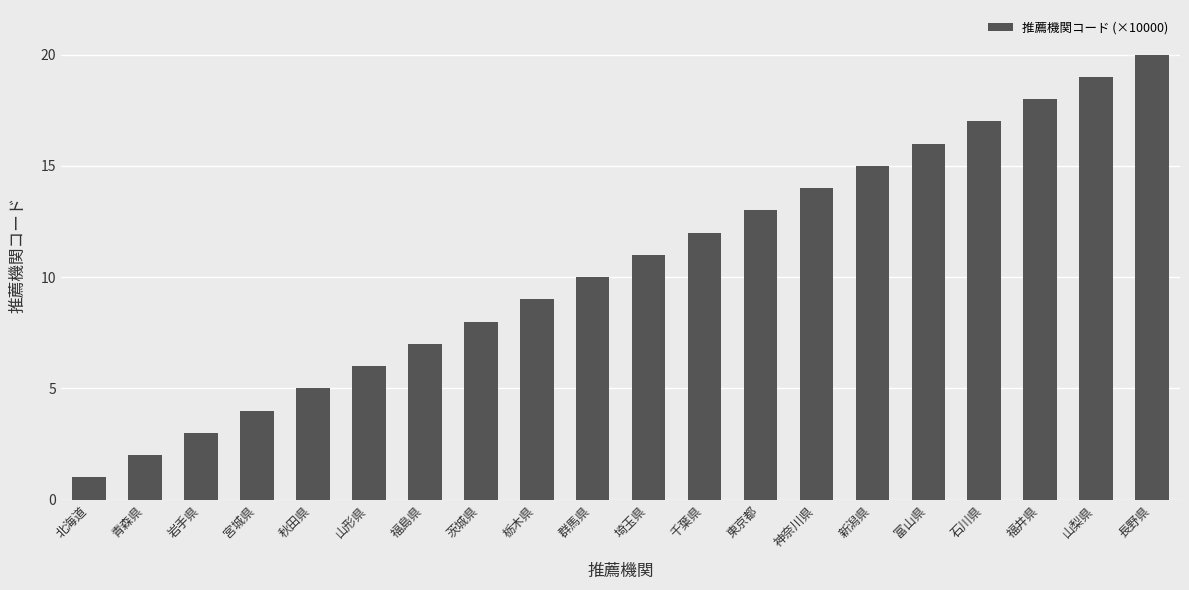

What is the difference between the values at 秋田県 and 栃木県?

4